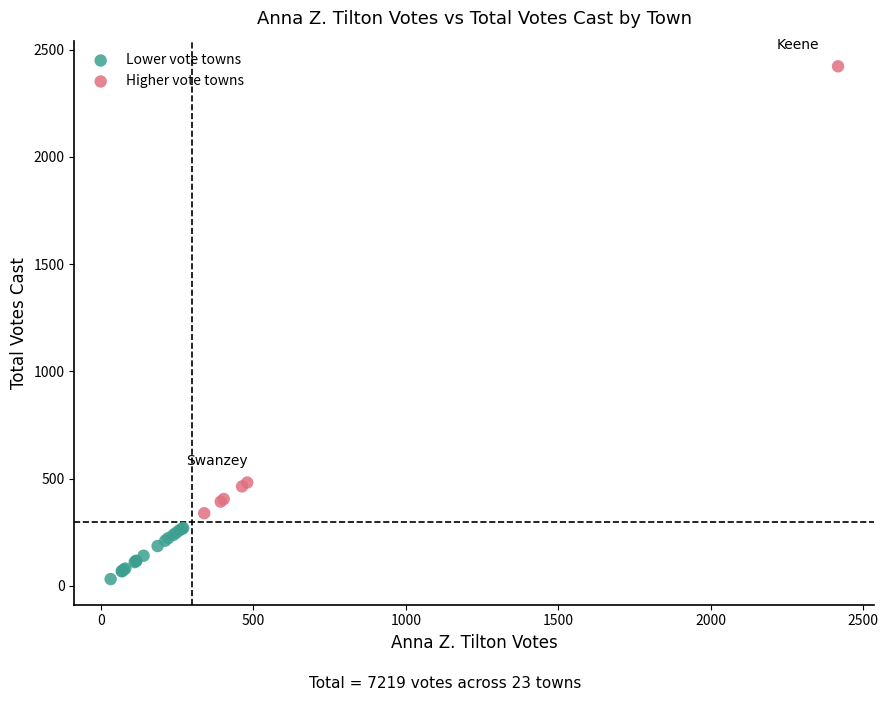

Which series contains the lowest Y value?

Lower vote towns